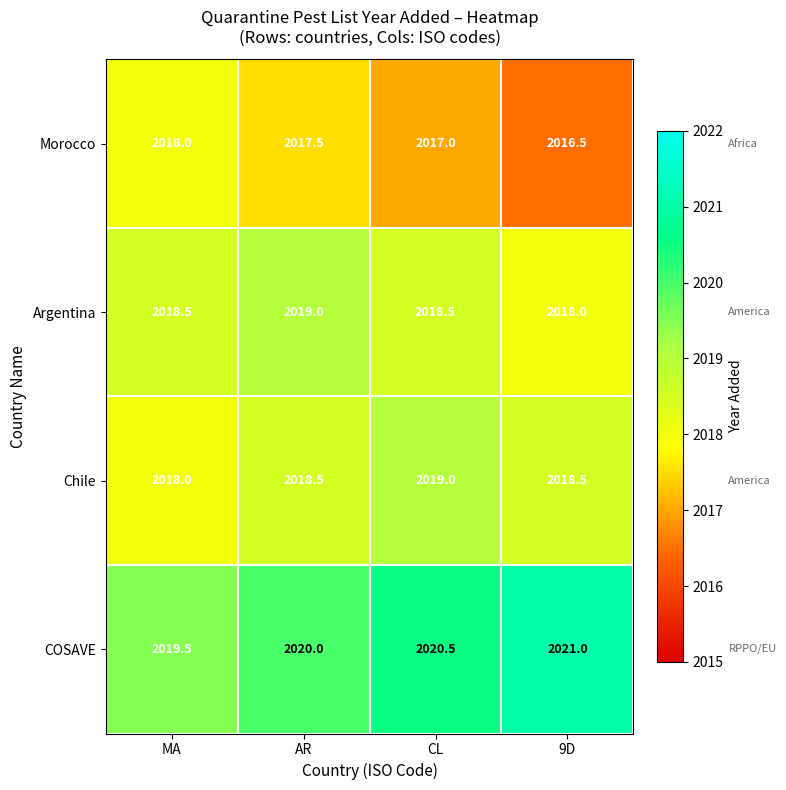

What is the difference between the Chile values at AR and CL?

0.5